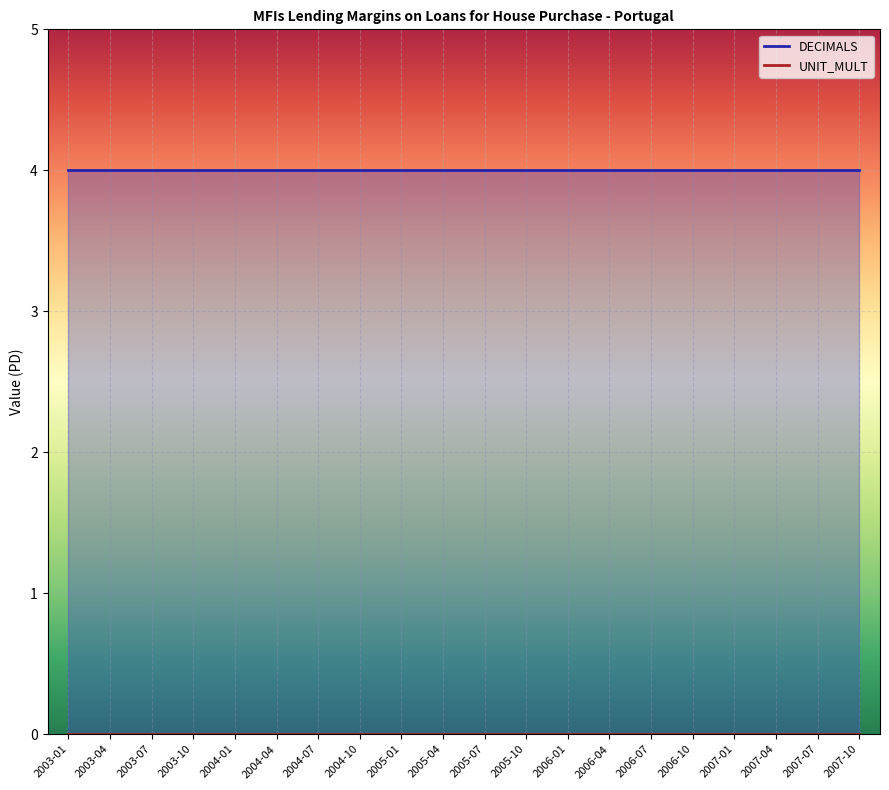

Reading left to right, what are all the values shown in this chart?

DECIMALS: 2003-01=4	2003-04=4	2003-07=4	2003-10=4	2004-01=4	2004-04=4	2004-07=4	2004-10=4	2005-01=4	2005-04=4	2005-07=4	2005-10=4	2006-01=4	2006-04=4	2006-07=4	2006-10=4	2007-01=4	2007-04=4	2007-07=4	2007-10=4
UNIT_MULT: 2003-01=0	2003-04=0	2003-07=0	2003-10=0	2004-01=0	2004-04=0	2004-07=0	2004-10=0	2005-01=0	2005-04=0	2005-07=0	2005-10=0	2006-01=0	2006-04=0	2006-07=0	2006-10=0	2007-01=0	2007-04=0	2007-07=0	2007-10=0